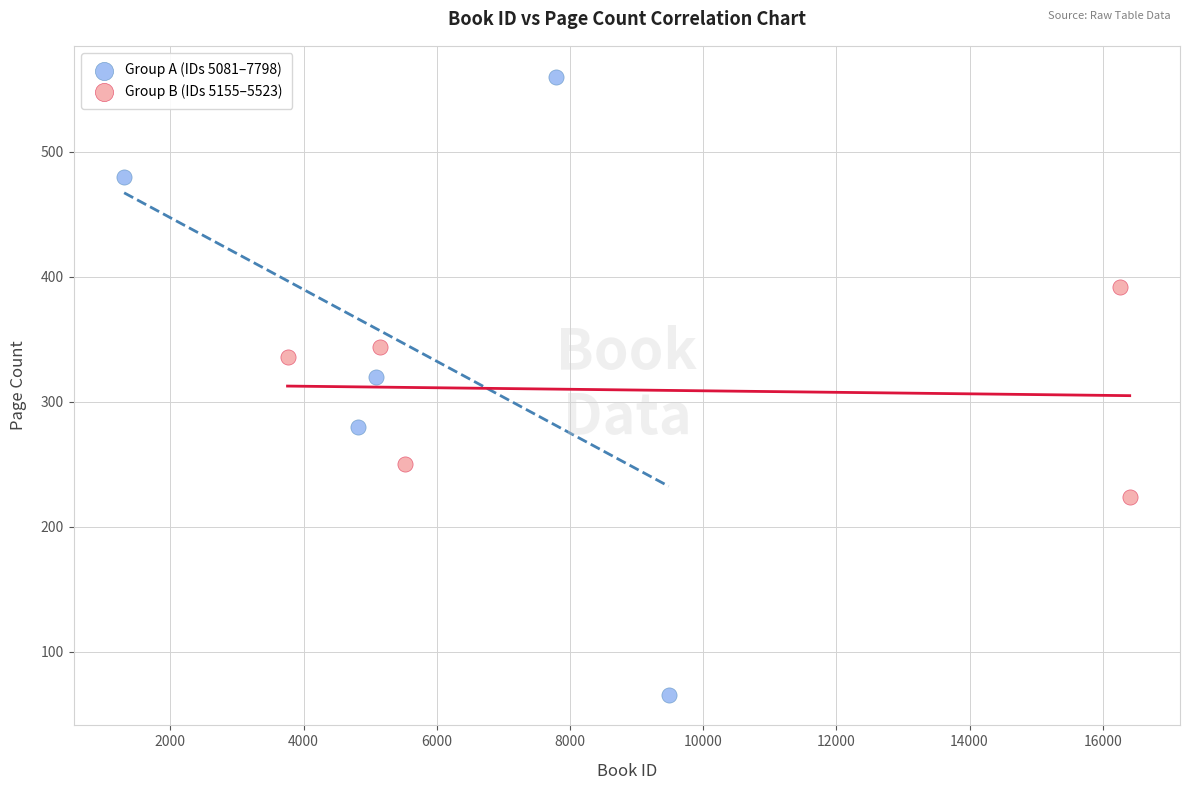

Which series has the widest spread of Y values?

Group A (IDs 5081–7798)